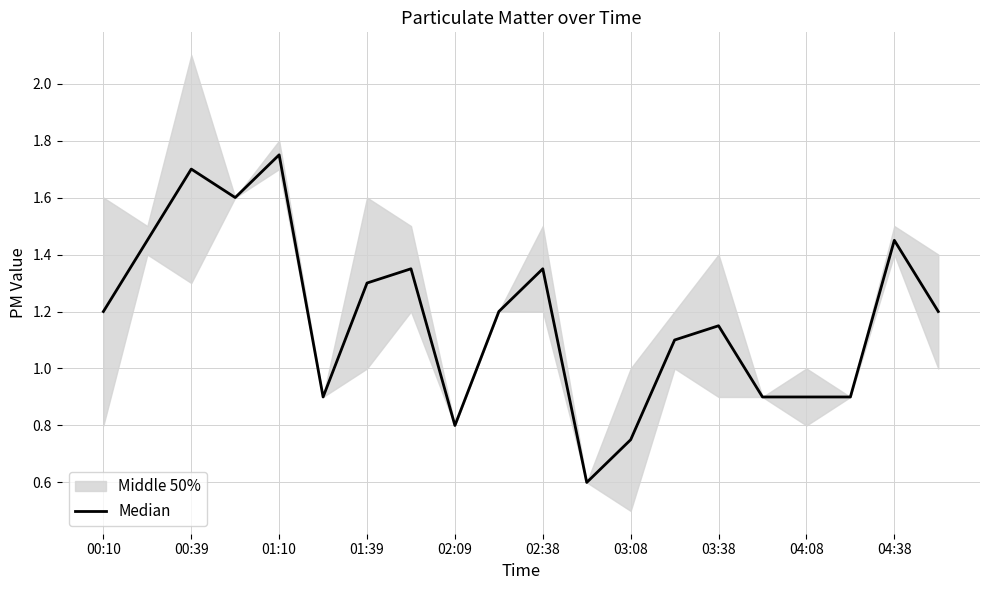

Is it true that the value at 03:38 is 1.1?

True